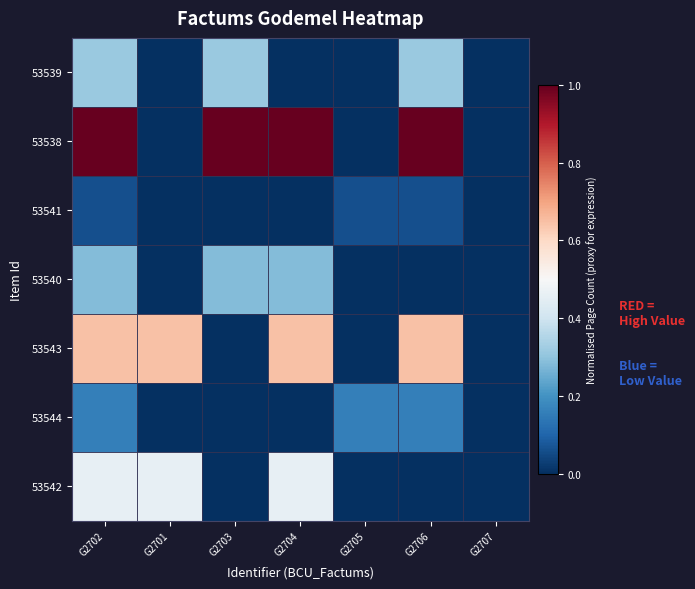

Between G2705 and G2707, which series saw the biggest shift?

53544